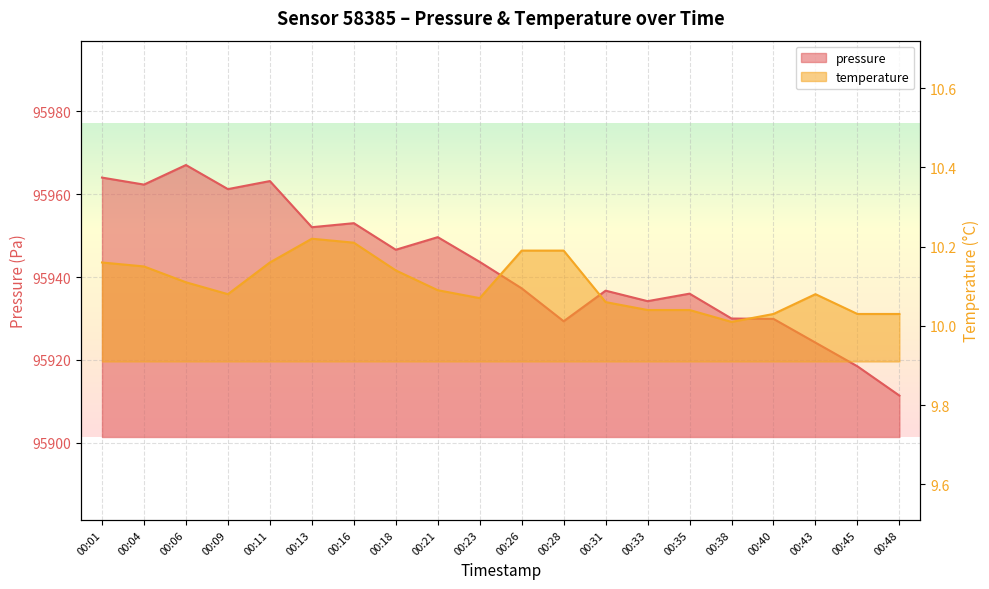

What is the difference between the second highest and second lowest values in the pressure series?

45.5